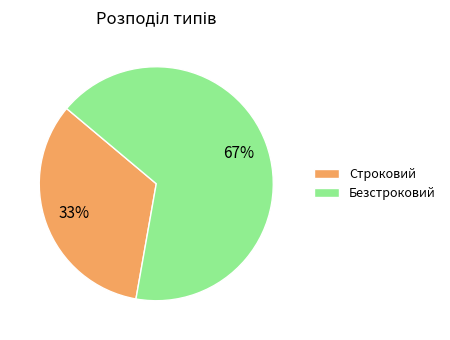

Count the number of slices in the pie.

2